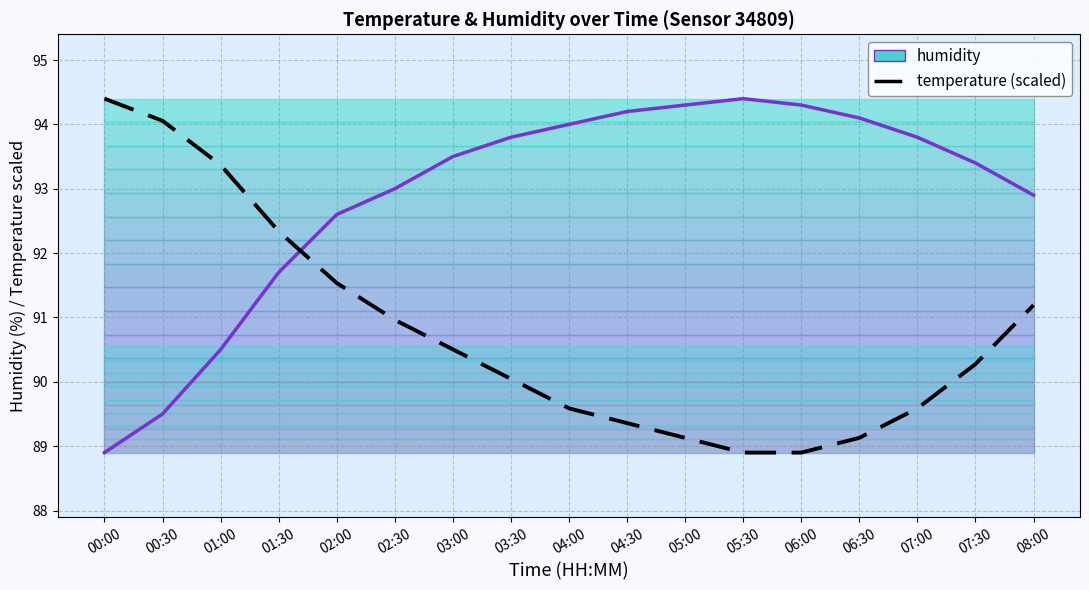

Between 02:30 and 03:00, which series saw the biggest shift?

humidity